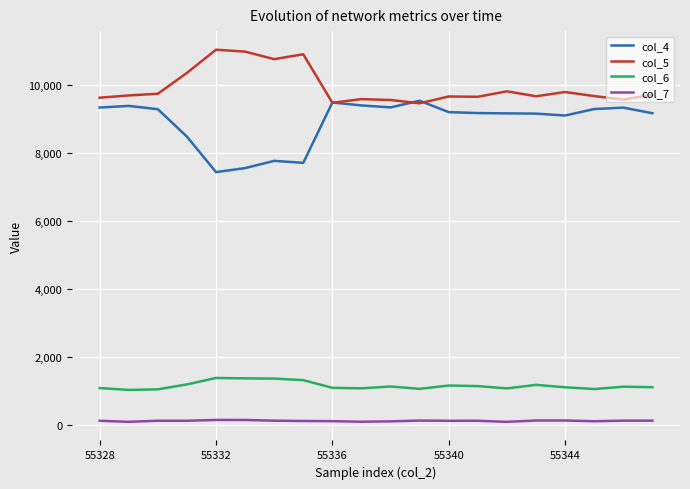

True or false: col_5 and col_6 intersect in this chart.

False